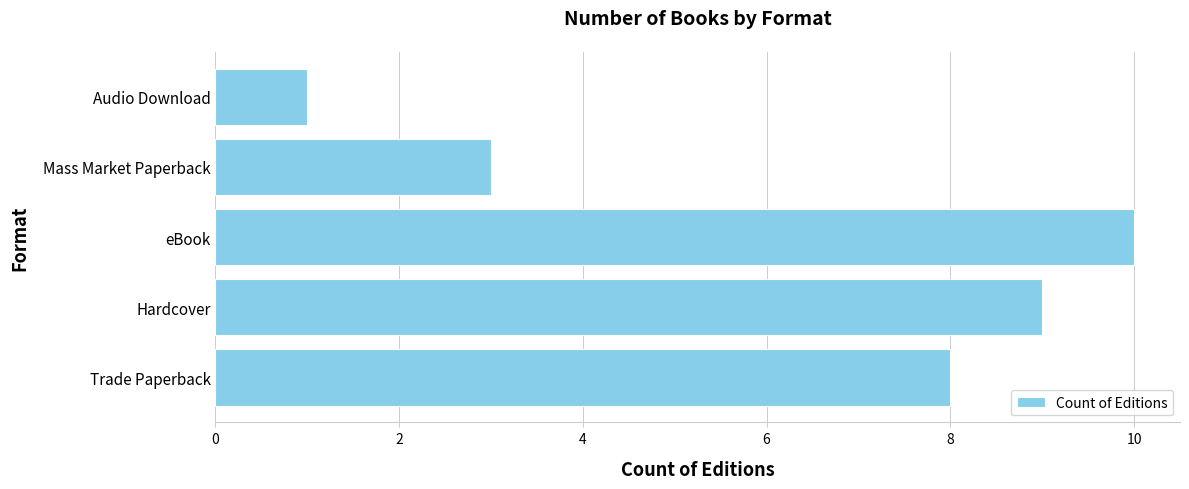

Is it true that the value at Hardcover is 6?

False